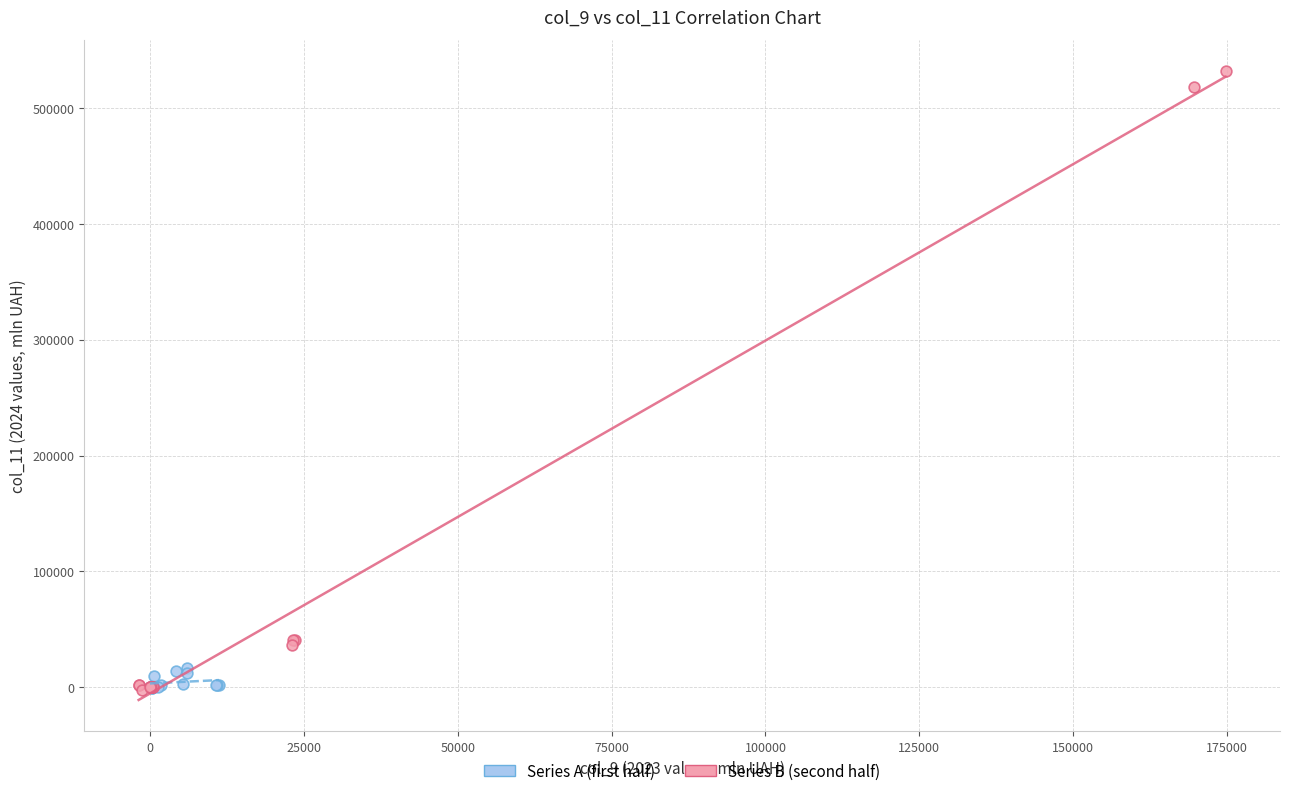

Which series has the widest spread of Y values?

Series B (second half)